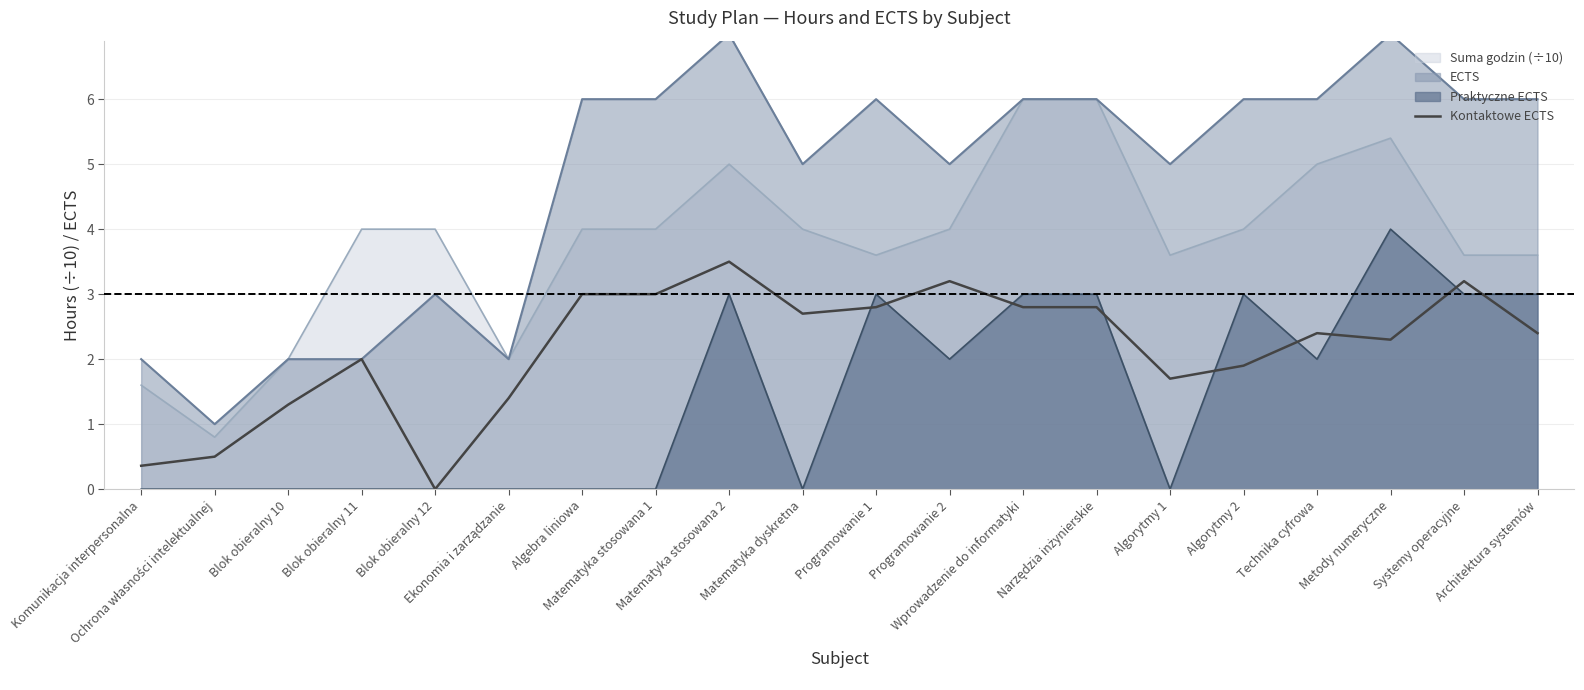

What is the average value?

2.2